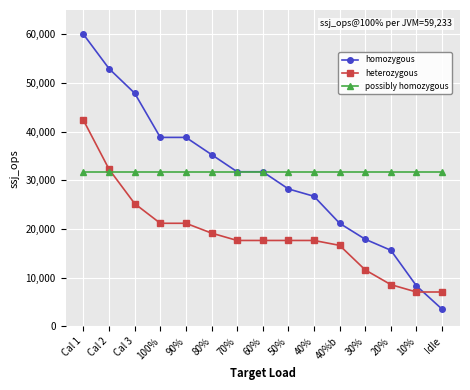

True or false: heterozygous and possibly homozygous cross at least once.

True